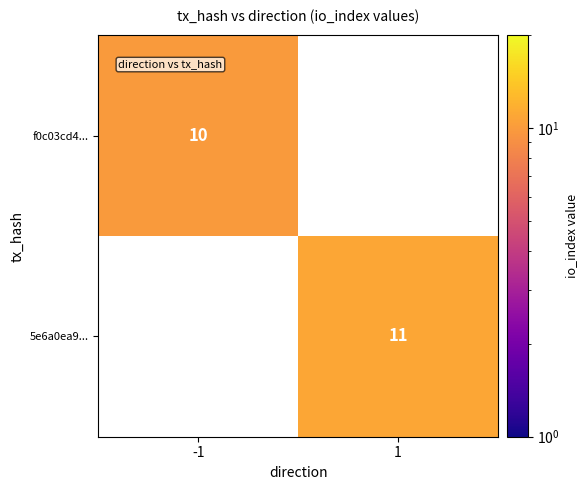

How many data points does each series have?

2